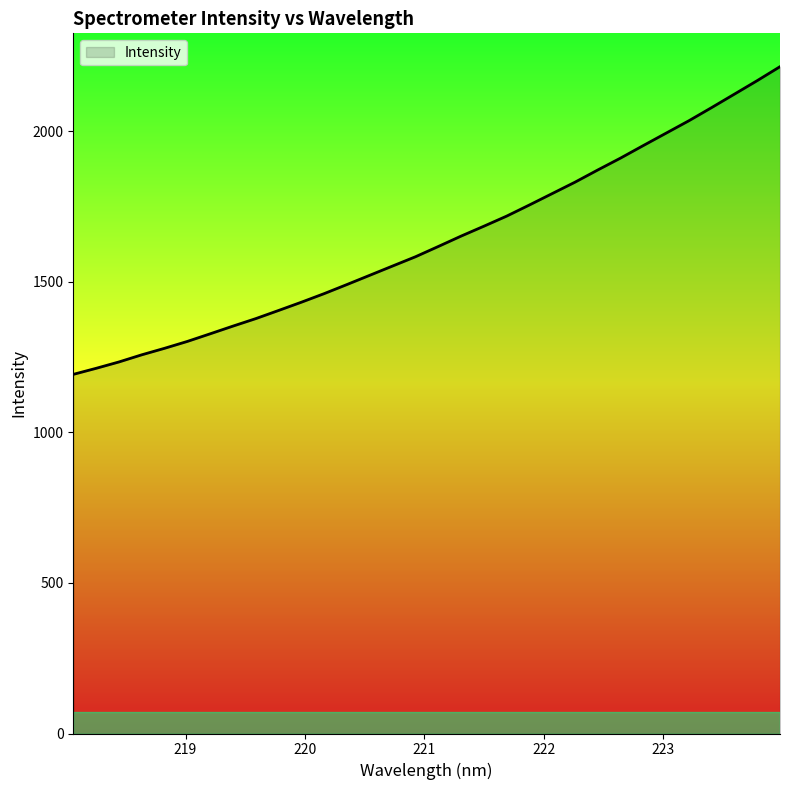

What is the maximum value shown in the chart?

2214.0